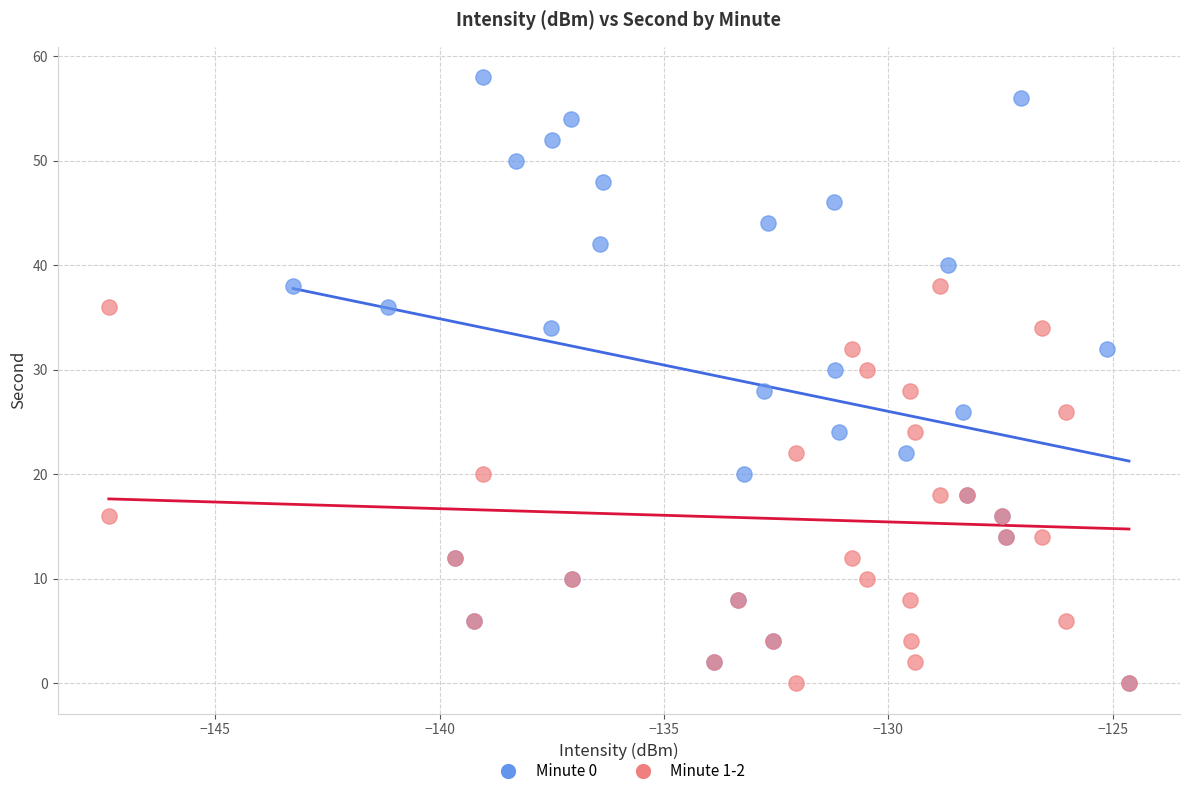

What are all the series names shown in the legend?

Minute 0, Minute 1-2